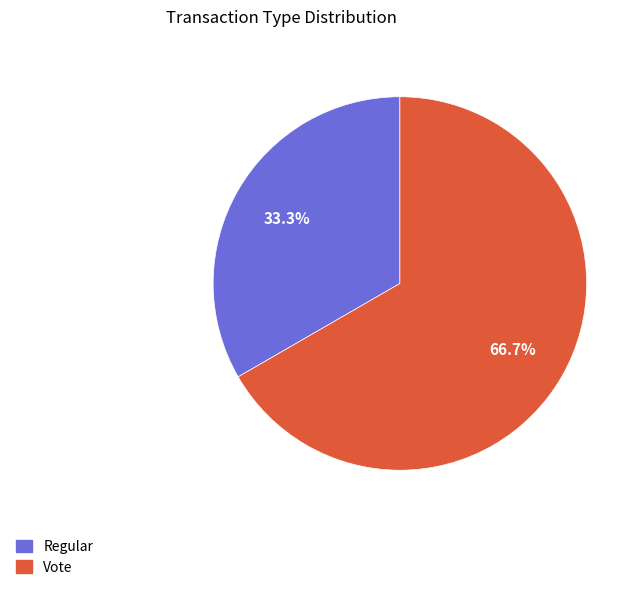

Count the number of slices in the pie.

2